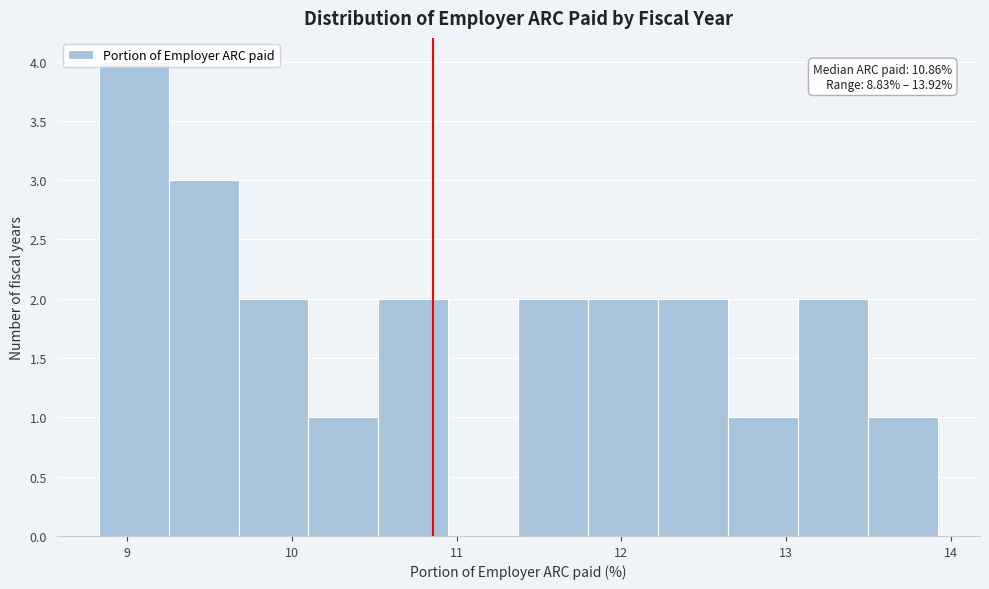

Which range on the x-axis has the tallest bar?

8.8 to 9.3